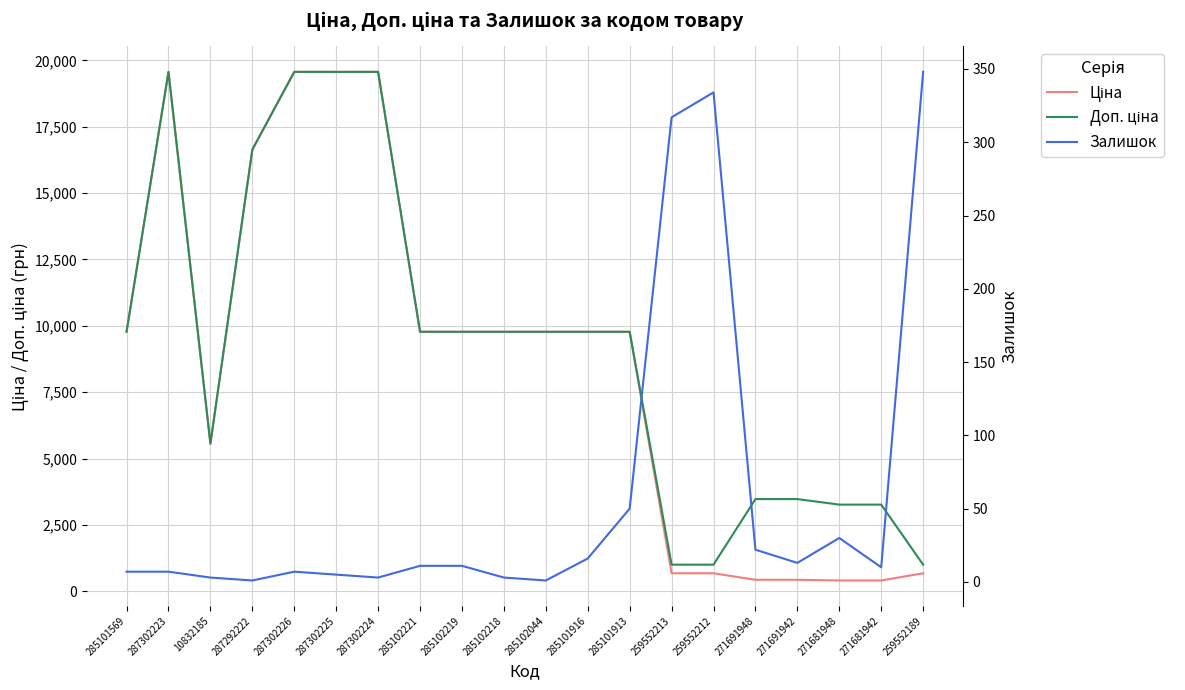

Count the number of categories in the chart.

20